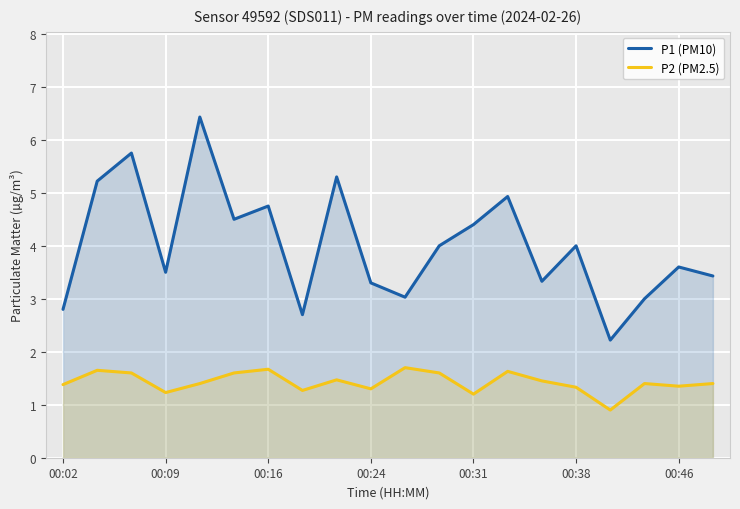

True or false: P1 (PM10) and P2 (PM2.5) cross at least once.

False